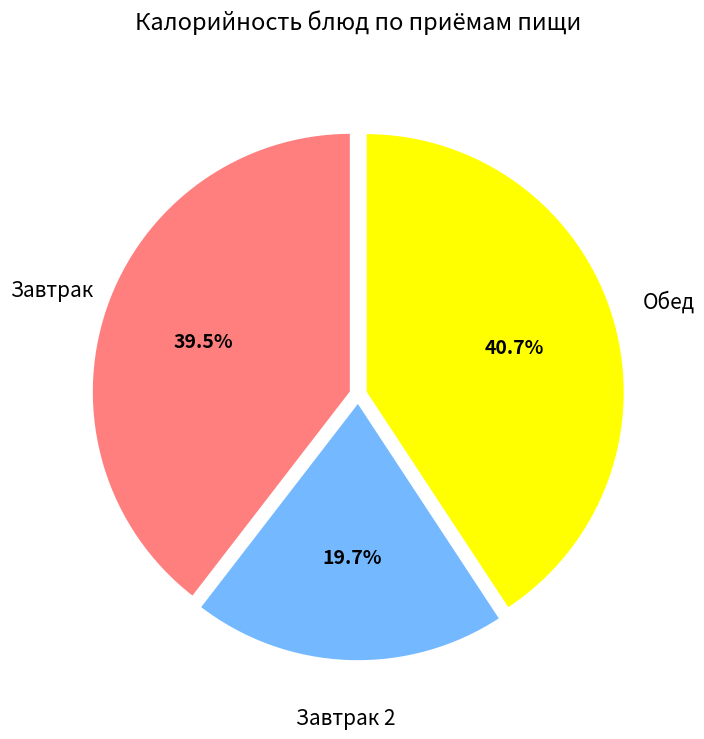

Is there a majority slice in this chart?

No